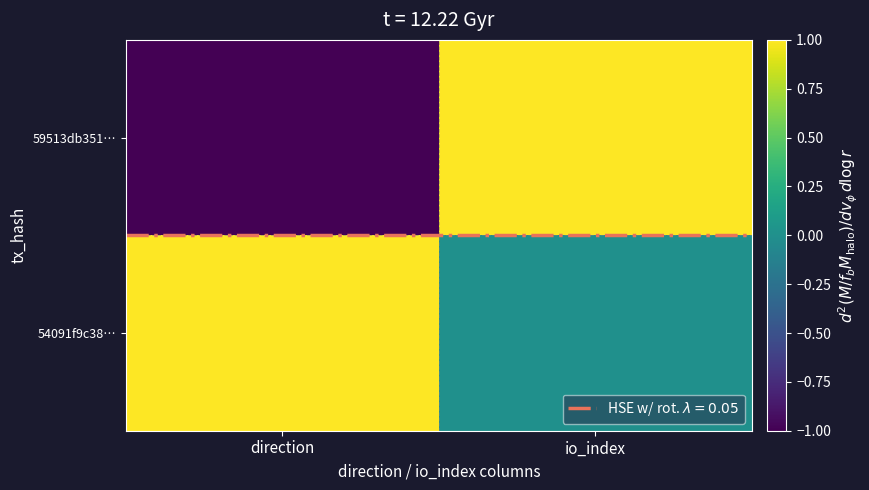

Which series changed the most between direction and io_index?

59513db351…